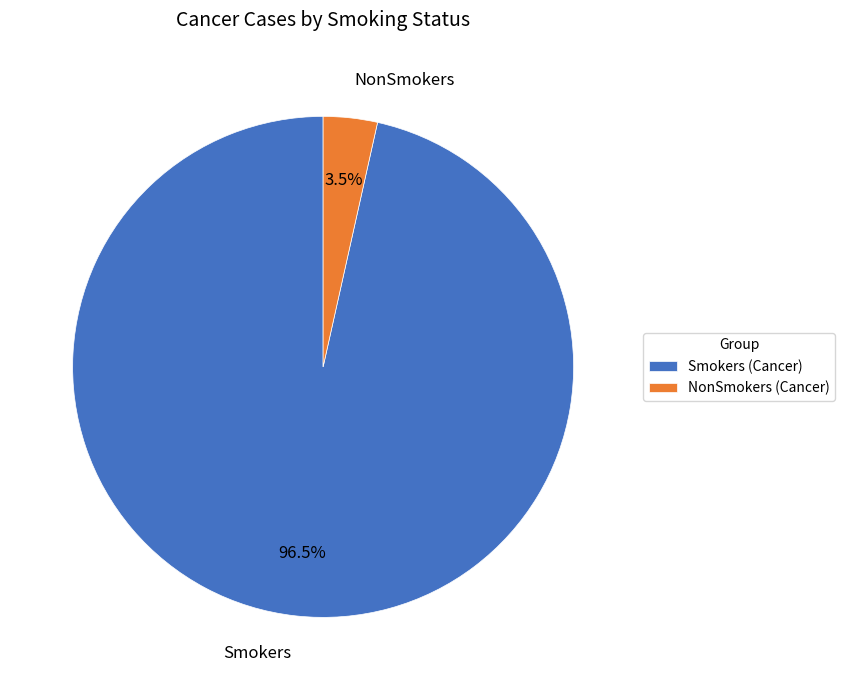

Which slice represents more than half of the pie?

Smokers